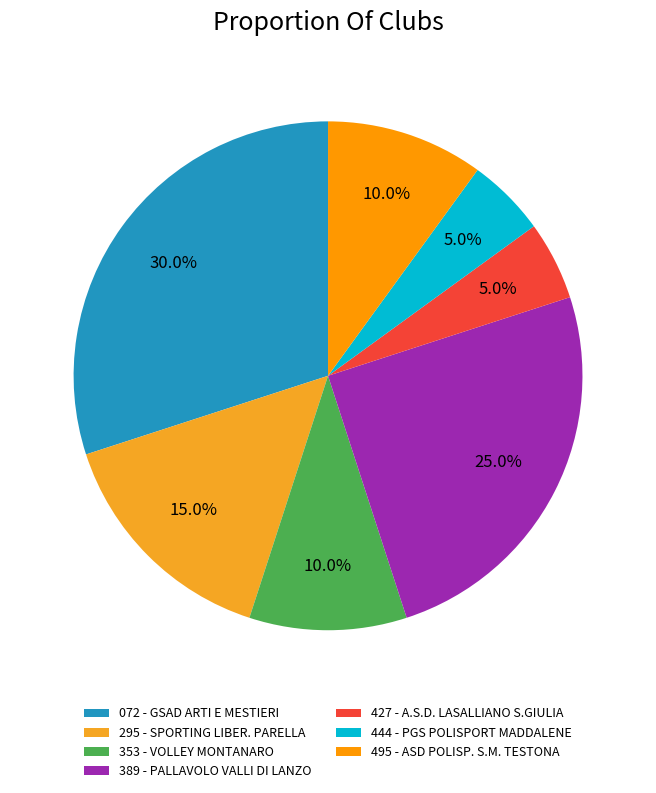

What percentage is NOT represented by 495 - ASD POLISP. S.M. TESTONA?

90.0%